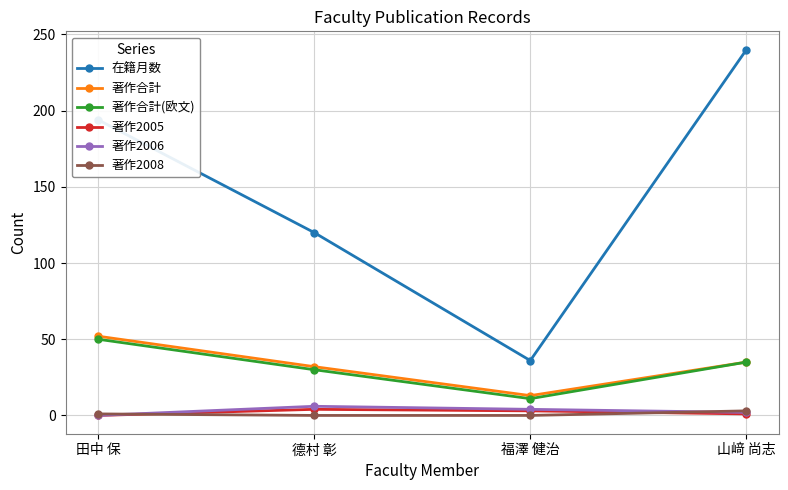

True or false: 著作合計 and 在籍月数 cross at least once.

False